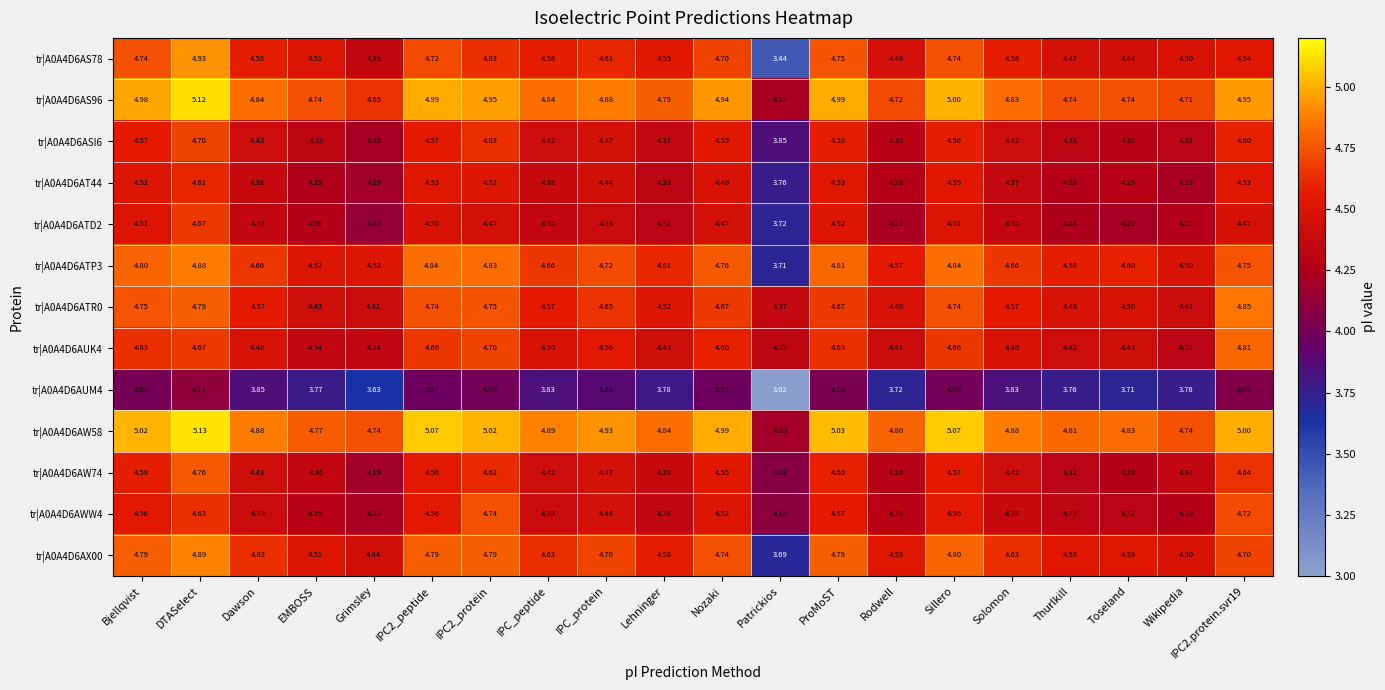

Which series has the widest spread of values?

tr|A0A4D6AS78